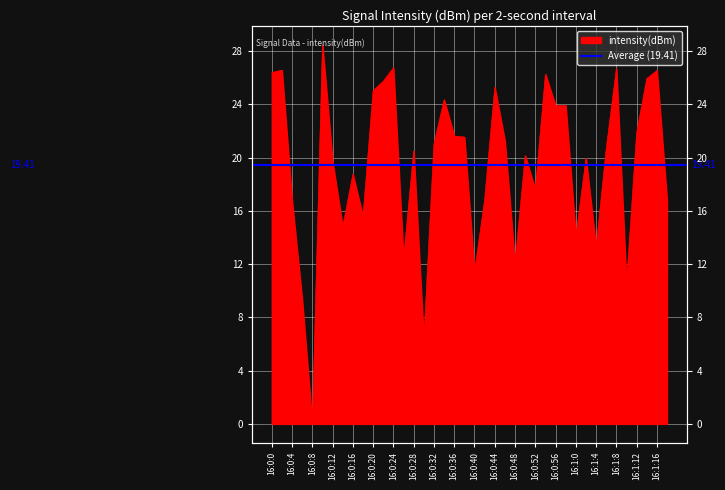

At which label is the value closest to 14?

16:1:0